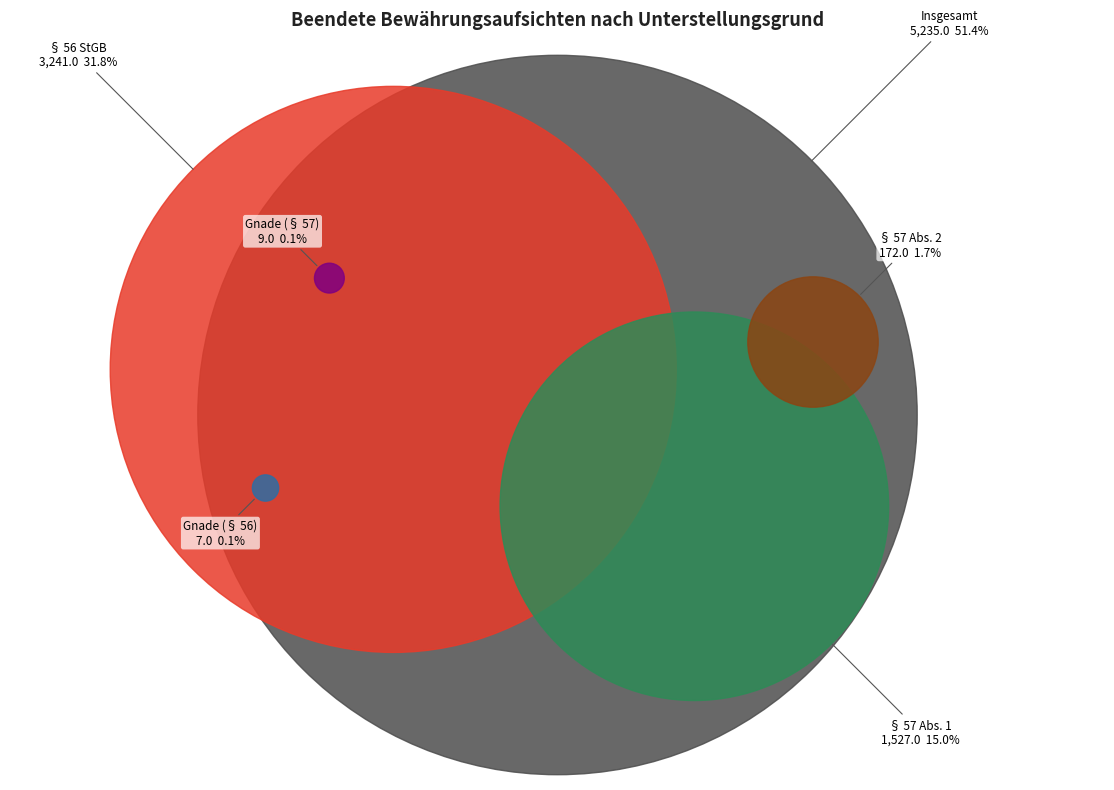

How many slices are in this pie chart?

6